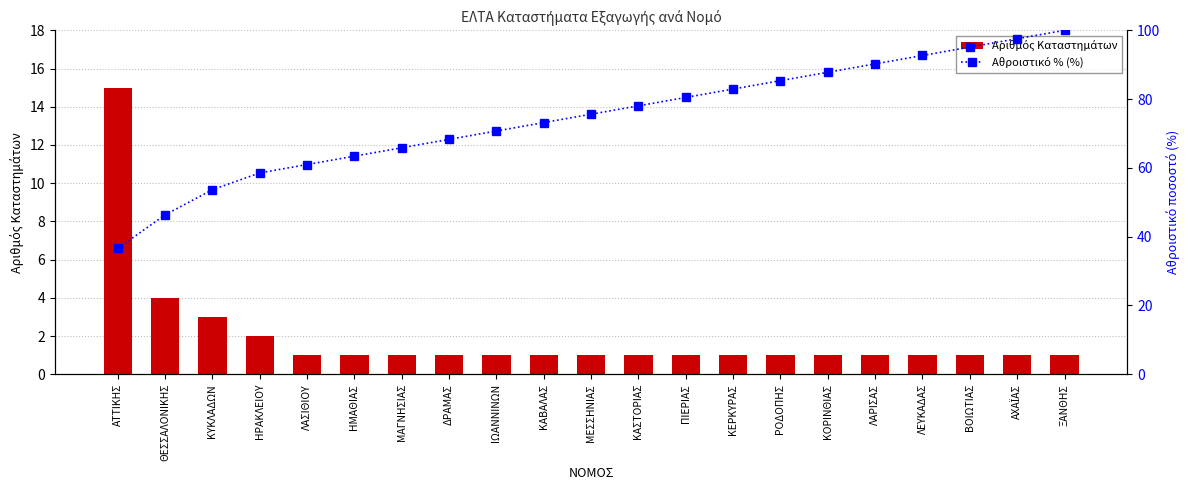

Reading left to right, list all the values displayed in this chart.

Αριθμός Καταστημάτων: ΑΤΤΙΚΗΣ=15.0	ΘΕΣΣΑΛΟΝΙΚΗΣ=4.0	ΚΥΚΛΑΔΩΝ=3.0	ΗΡΑΚΛΕΙΟΥ=2.0	ΛΑΣΙΘΙΟΥ=1.0	ΗΜΑΘΙΑΣ=1.0	ΜΑΓΝΗΣΙΑΣ=1.0	ΔΡΑΜΑΣ=1.0	ΙΩΑΝΝΙΝΩΝ=1.0	ΚΑΒΑΛΑΣ=1.0	ΜΕΣΣΗΝΙΑΣ=1.0	ΚΑΣΤΟΡΙΑΣ=1.0	ΠΙΕΡΙΑΣ=1.0	ΚΕΡΚΥΡΑΣ=1.0	ΡΟΔΟΠΗΣ=1.0	ΚΟΡΙΝΘΙΑΣ=1.0	ΛΑΡΙΣΑΣ=1.0	ΛΕΥΚΑΔΑΣ=1.0	ΒΟΙΩΤΙΑΣ=1.0	ΑΧΑΪΑΣ=1.0	ΞΑΝΘΗΣ=1.0
Αθροιστικό % (%): ΑΤΤΙΚΗΣ=36.6	ΘΕΣΣΑΛΟΝΙΚΗΣ=46.3	ΚΥΚΛΑΔΩΝ=53.7	ΗΡΑΚΛΕΙΟΥ=58.5	ΛΑΣΙΘΙΟΥ=61.0	ΗΜΑΘΙΑΣ=63.4	ΜΑΓΝΗΣΙΑΣ=65.9	ΔΡΑΜΑΣ=68.3	ΙΩΑΝΝΙΝΩΝ=70.7	ΚΑΒΑΛΑΣ=73.2	ΜΕΣΣΗΝΙΑΣ=75.6	ΚΑΣΤΟΡΙΑΣ=78.0	ΠΙΕΡΙΑΣ=80.5	ΚΕΡΚΥΡΑΣ=82.9	ΡΟΔΟΠΗΣ=85.4	ΚΟΡΙΝΘΙΑΣ=87.8	ΛΑΡΙΣΑΣ=90.2	ΛΕΥΚΑΔΑΣ=92.7	ΒΟΙΩΤΙΑΣ=95.1	ΑΧΑΪΑΣ=97.6	ΞΑΝΘΗΣ=100.0